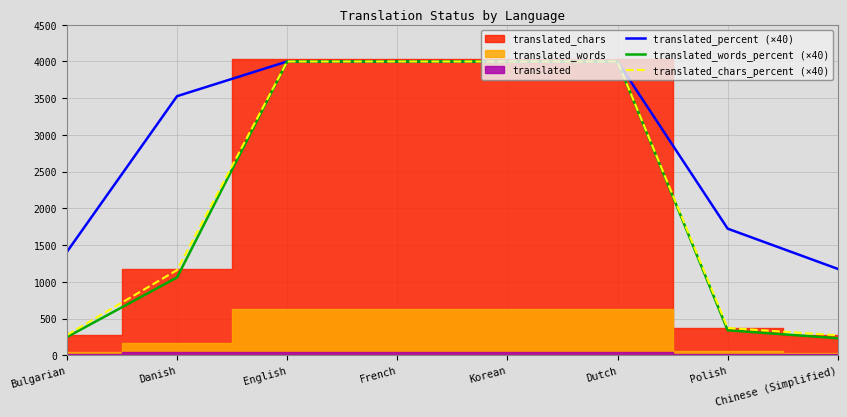

Is it true that translated_percent (×40) equals 4000 at Dutch?

True